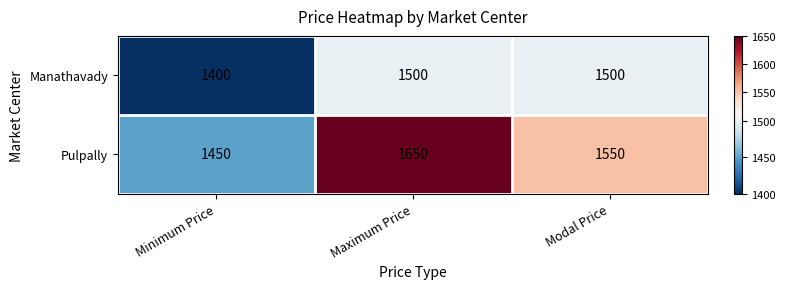

What is the total value across all series at Minimum Price?

2850